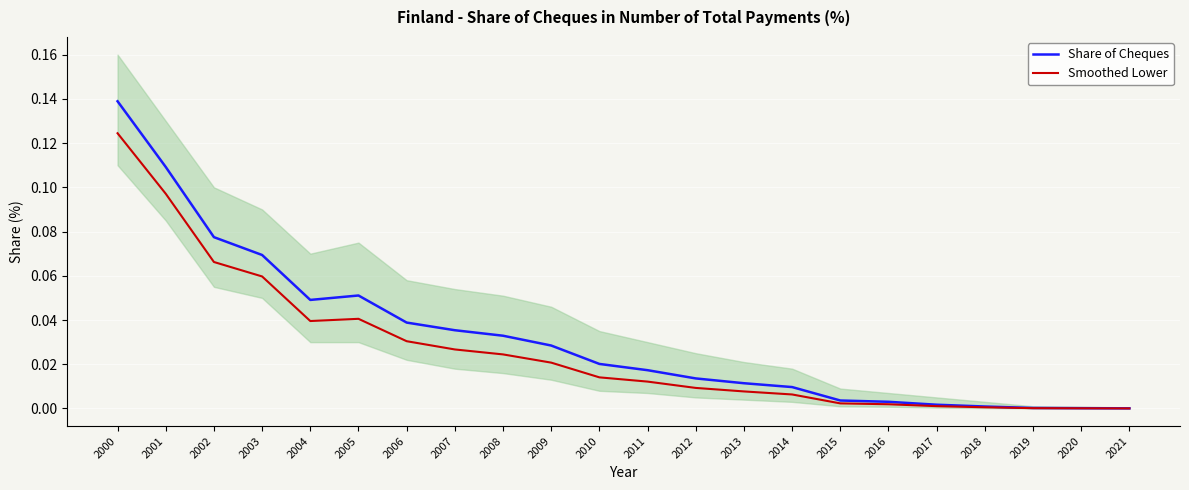

At 2015, list the series in order from smallest to largest.

Smoothed Lower, Share of Cheques